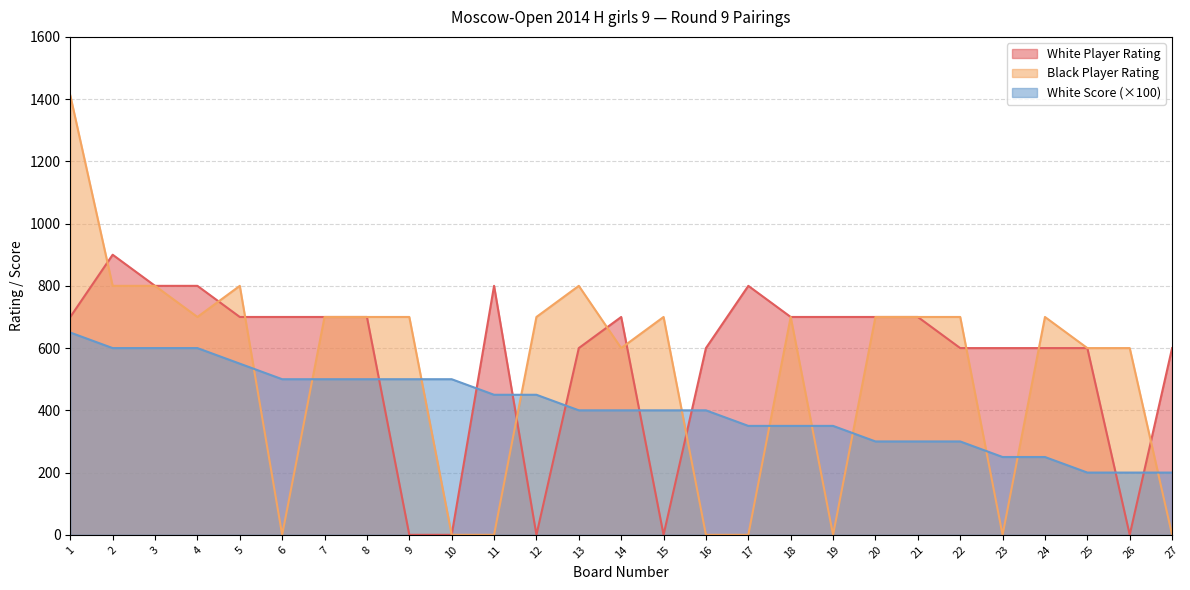

Rank the series by their average value, from lowest to highest.

White Score (×100), Black Player Rating, White Player Rating